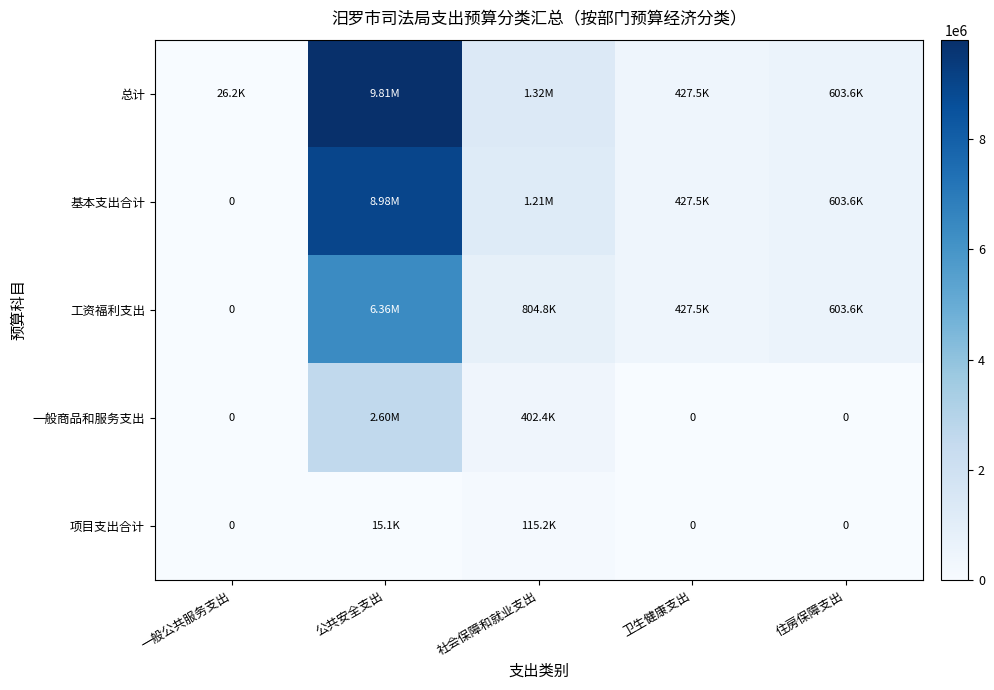

At which category does the chart reach its peak across all series?

公共安全支出